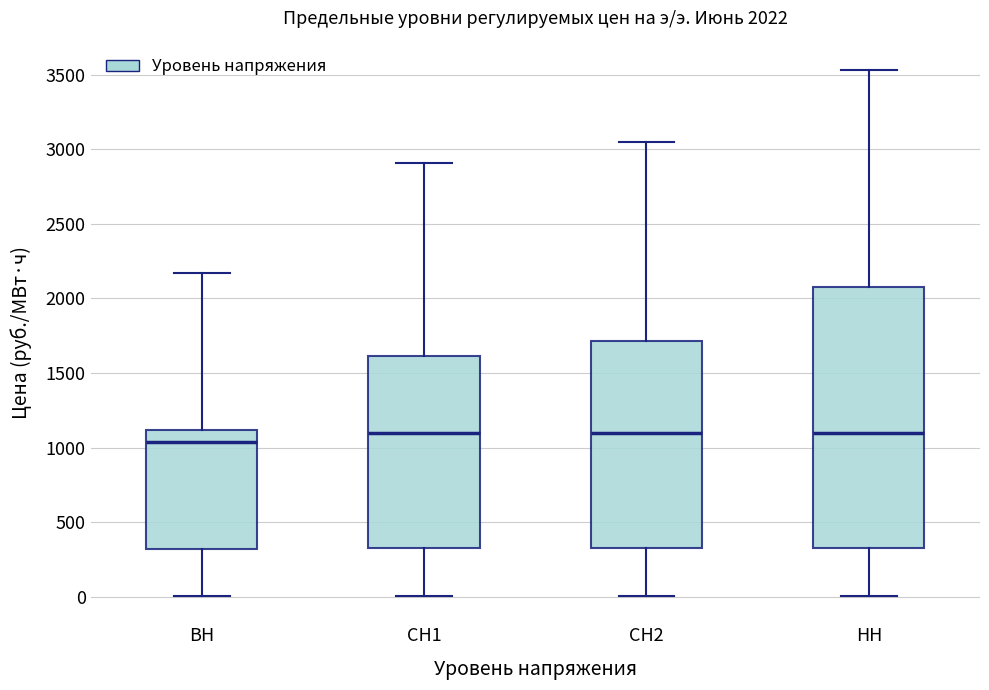

Which box is the tallest, from its lower edge to its upper edge?

НН